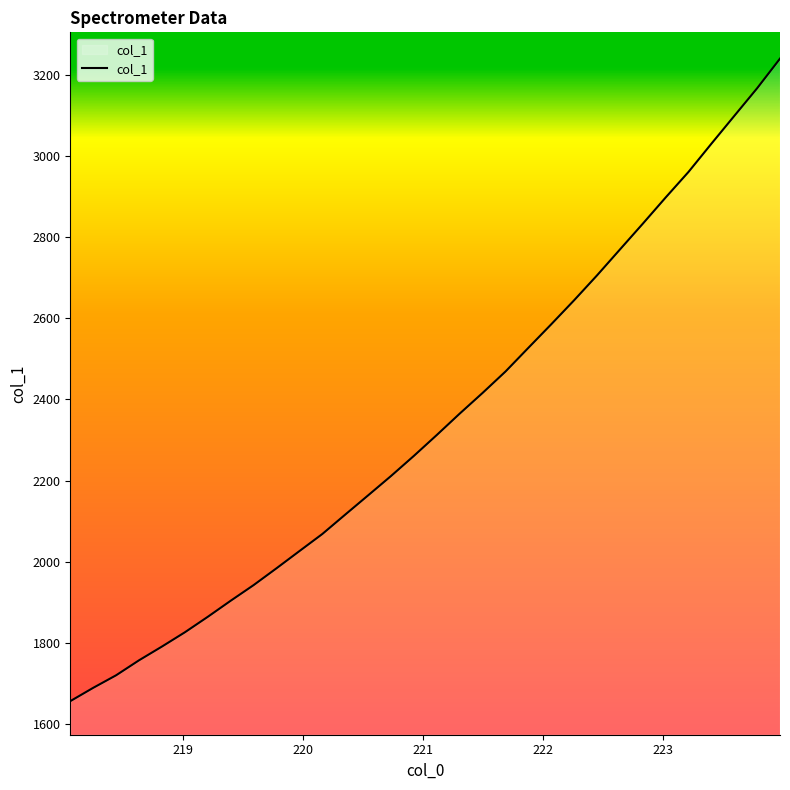

What is the smallest value displayed?

1655.8